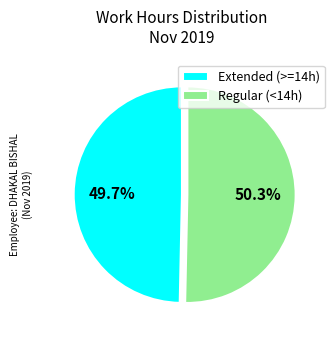

Does Regular (<14h) represent more than half of the total?

Yes